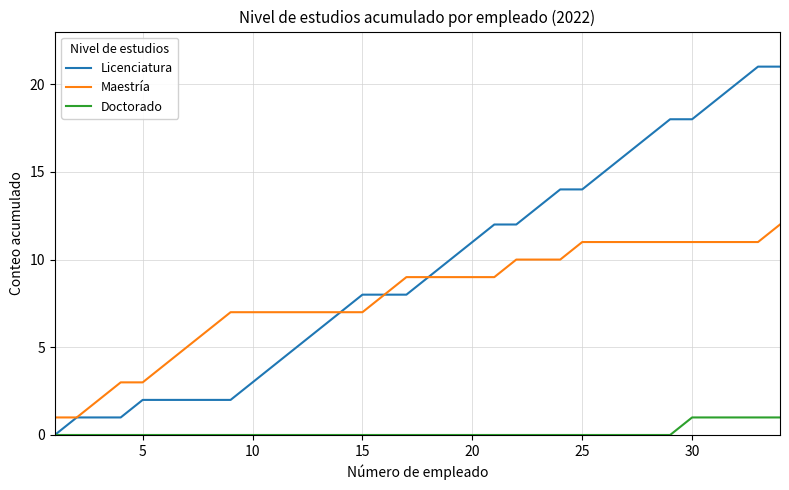

What is the average value of the Maestría series?

8